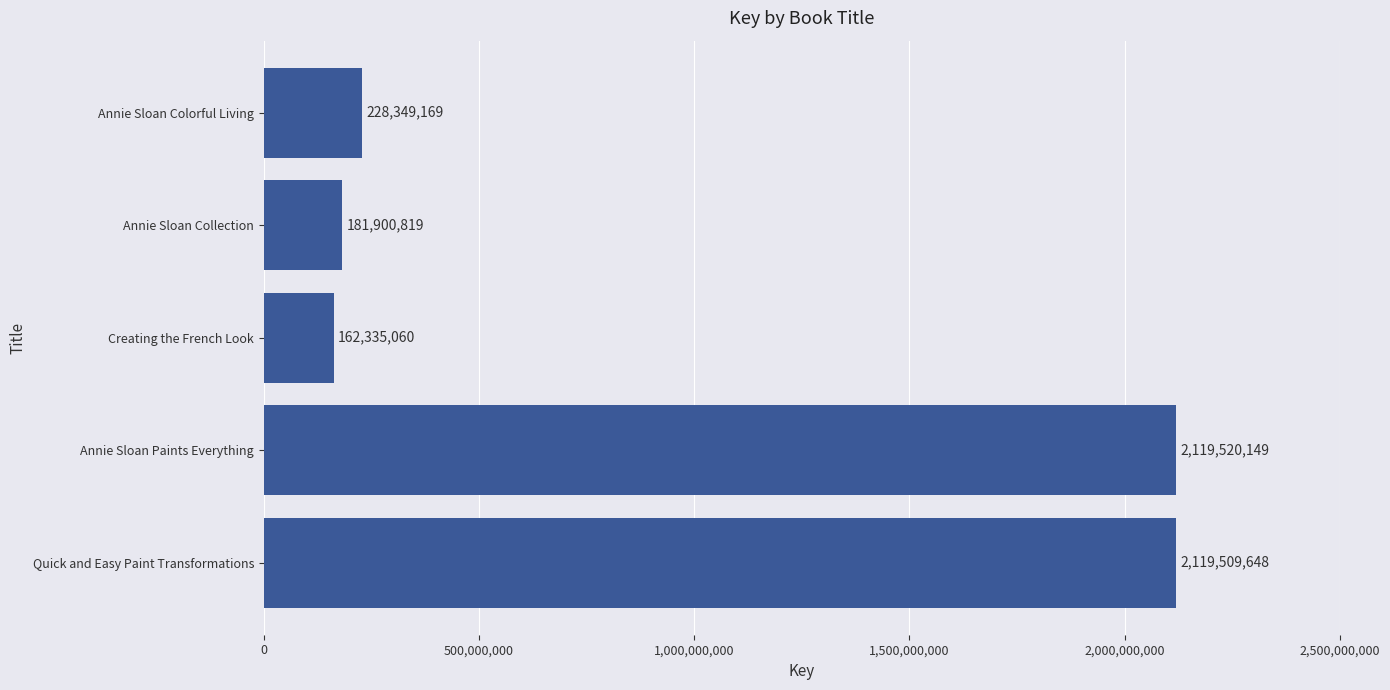

Reading top to bottom, extract all data points from this chart.

228349169	181900819	162335060	2119520149	2119509648